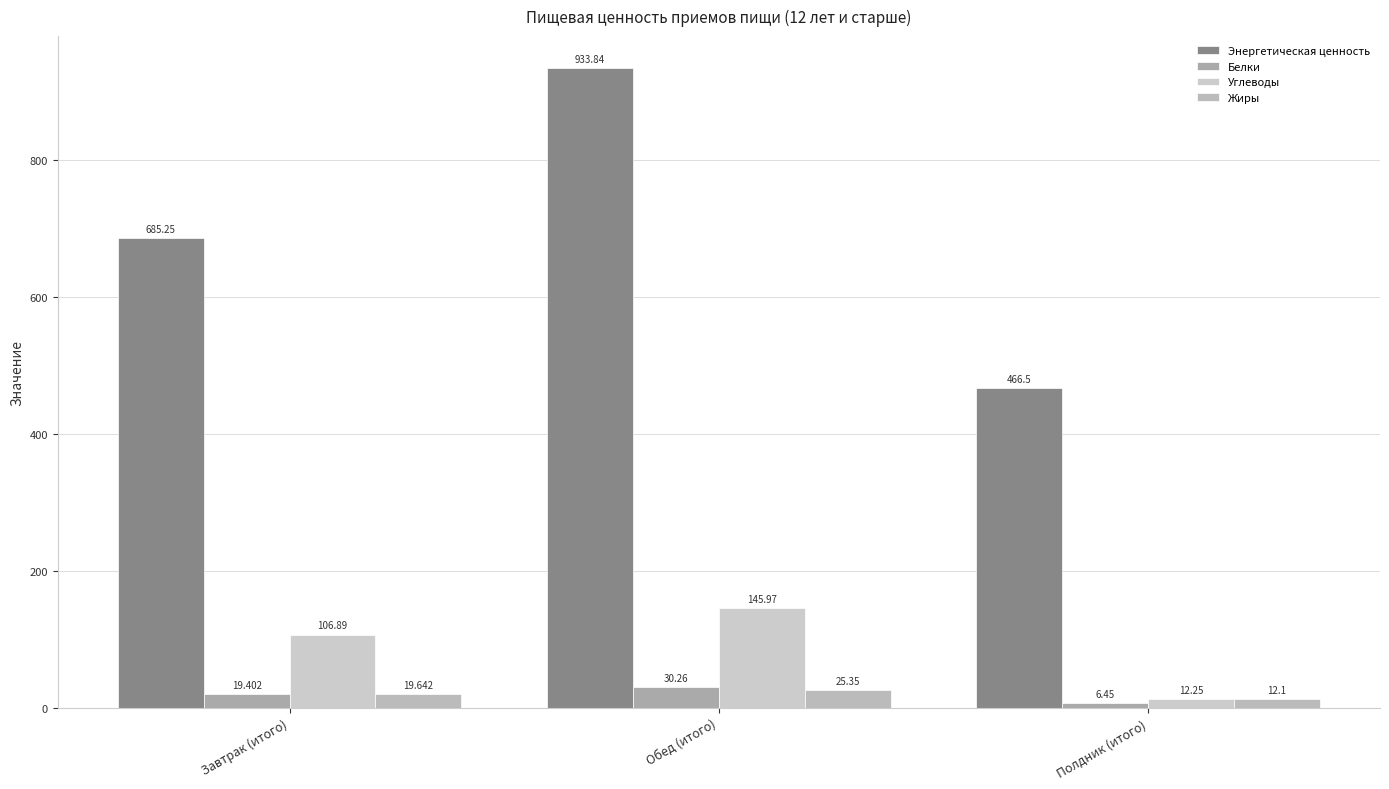

Which category has the highest value across all series?

Обед (итого)